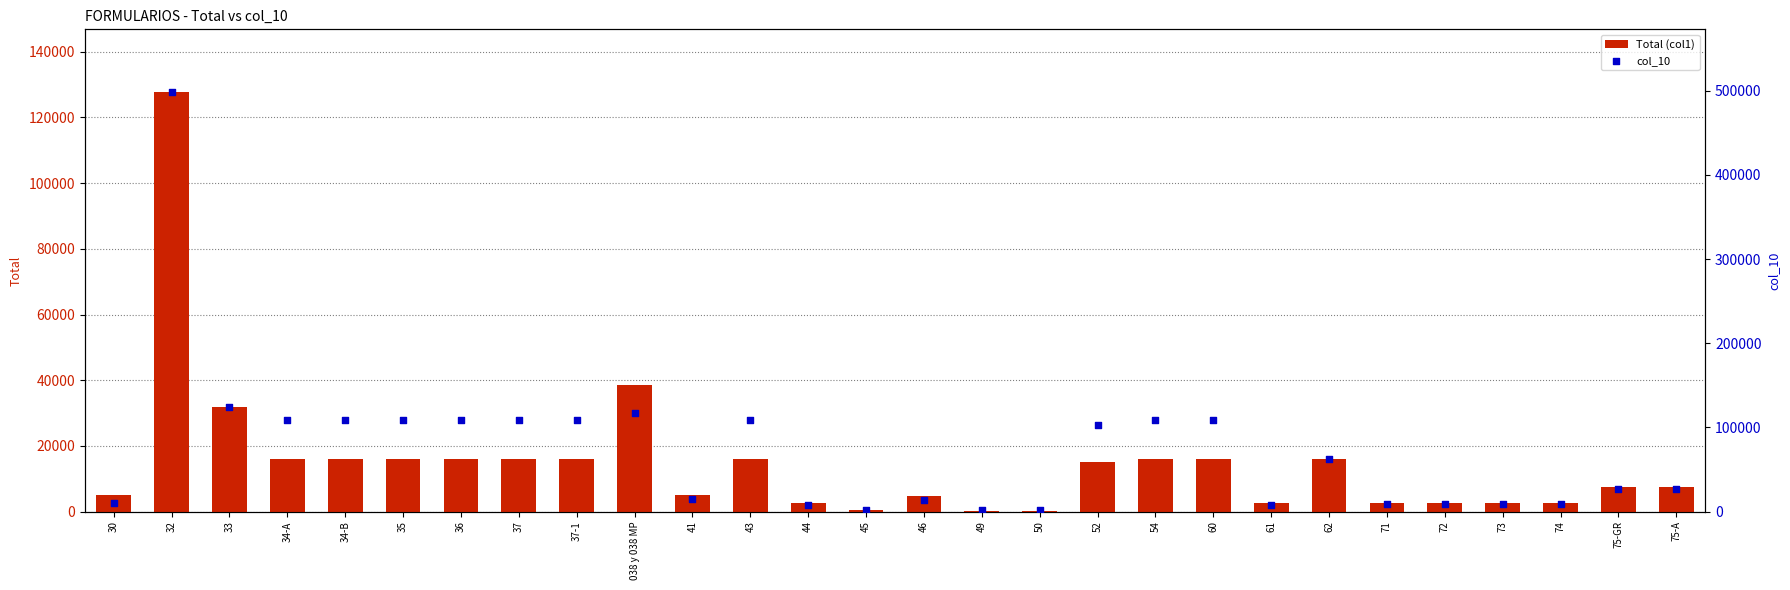

Which series has the largest total across all categories?

col_10